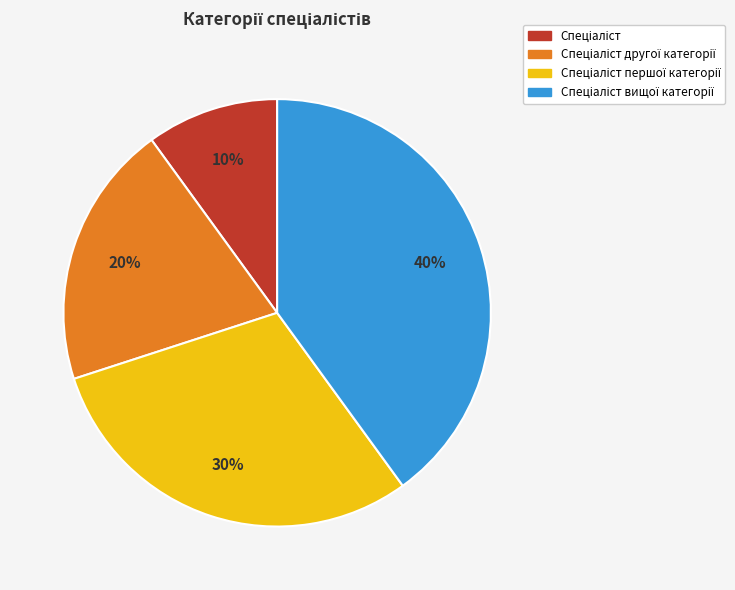

Is there any slice that represents more than half of the pie?

No